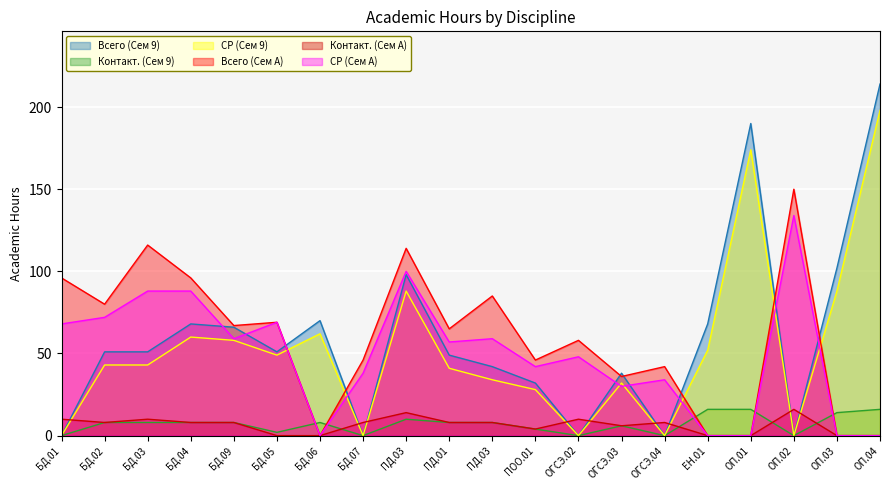

At which label is СР (Сем A) closest to 67?

БД.01